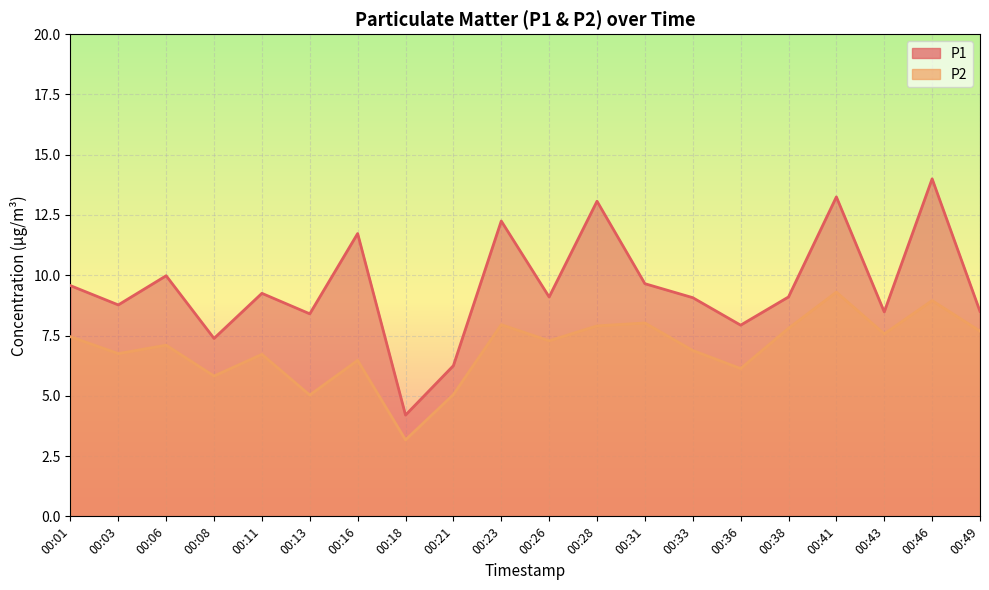

Is the value of P2 at 00:03 greater than the value of P1 at 00:41?

No